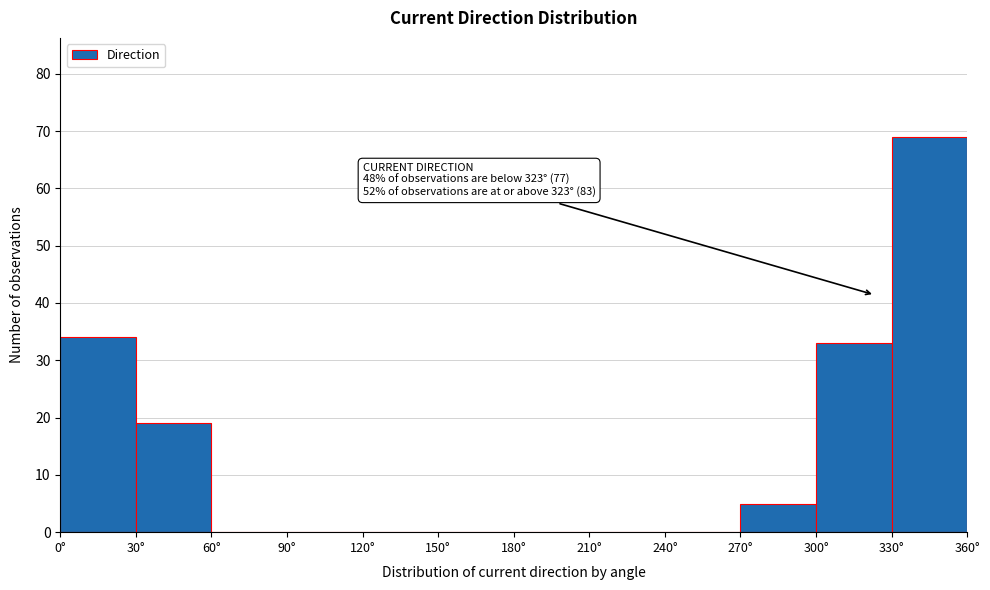

Over which range of the x-axis is the bar tallest?

330 to 360